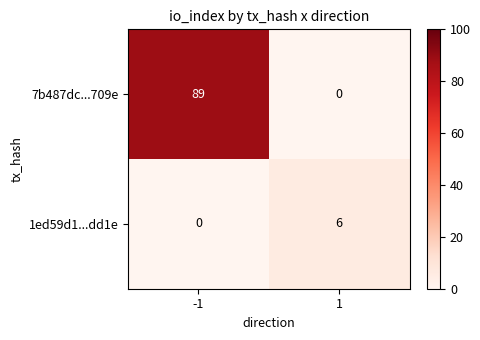

Rank the series by their average value, from lowest to highest.

1ed59d1...dd1e, 7b487dc...709e